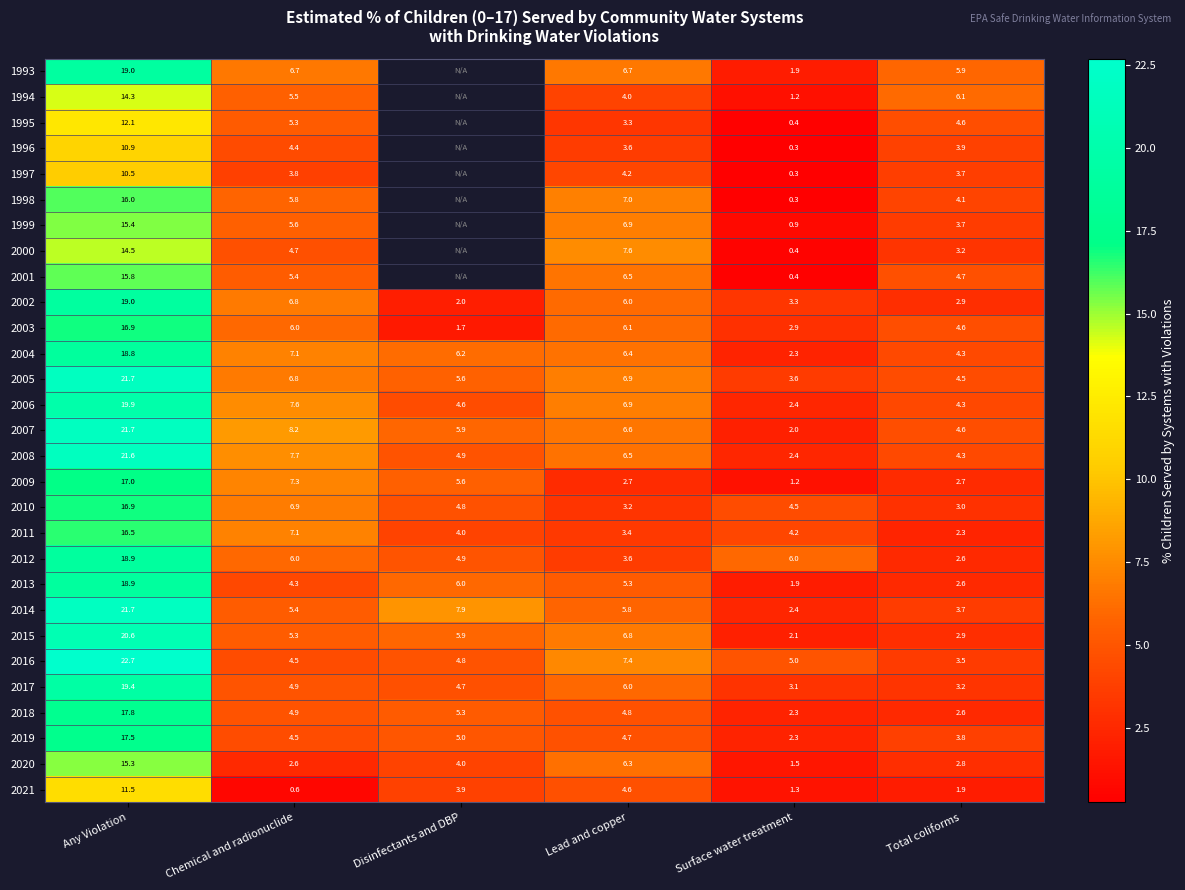

Which has a higher value, Chemical and radionuclide or Total coliforms?

Chemical and radionuclide